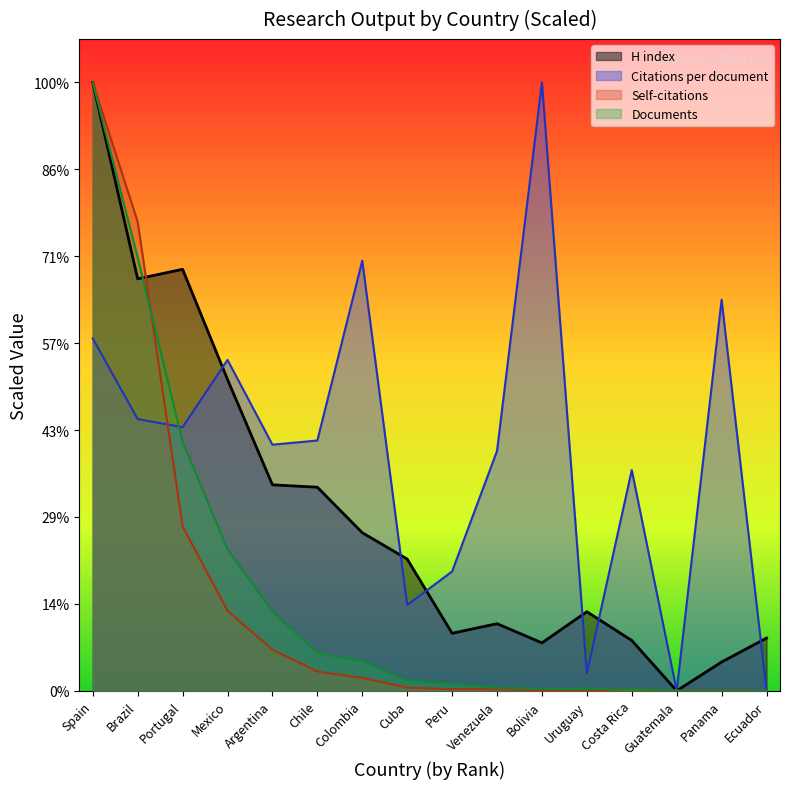

Which series has the widest spread of values?

H index